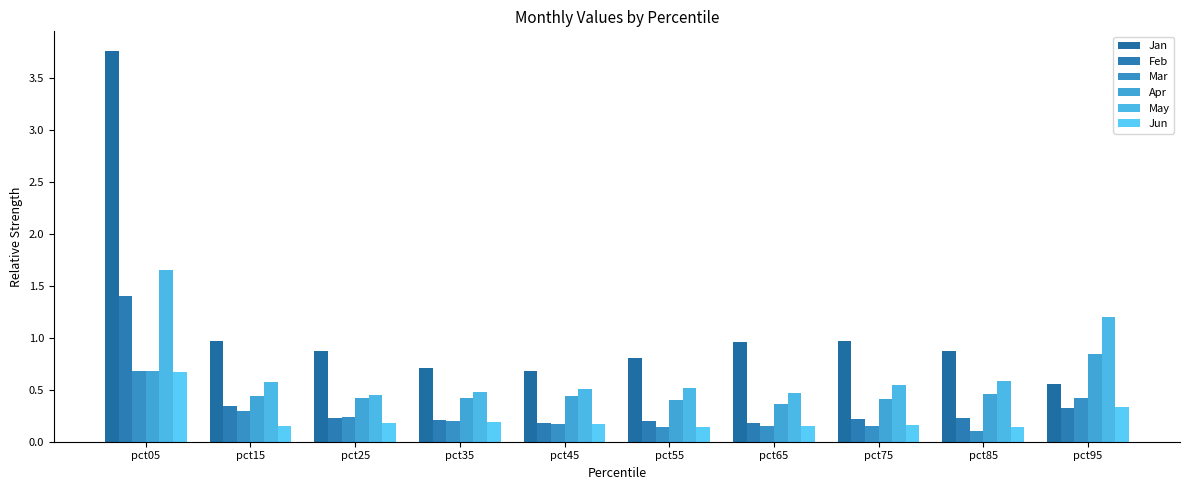

Reading right to left, list all the values displayed in this chart.

Jan: pct95=0.6	pct85=0.9	pct75=1.0	pct65=1.0	pct55=0.8	pct45=0.7	pct35=0.7	pct25=0.9	pct15=1.0	pct05=3.8
Feb: pct95=0.3	pct85=0.2	pct75=0.2	pct65=0.2	pct55=0.2	pct45=0.2	pct35=0.2	pct25=0.2	pct15=0.3	pct05=1.4
Mar: pct95=0.4	pct85=0.1	pct75=0.1	pct65=0.2	pct55=0.1	pct45=0.2	pct35=0.2	pct25=0.2	pct15=0.3	pct05=0.7
Apr: pct95=0.8	pct85=0.5	pct75=0.4	pct65=0.4	pct55=0.4	pct45=0.4	pct35=0.4	pct25=0.4	pct15=0.4	pct05=0.7
May: pct95=1.2	pct85=0.6	pct75=0.5	pct65=0.5	pct55=0.5	pct45=0.5	pct35=0.5	pct25=0.5	pct15=0.6	pct05=1.6
Jun: pct95=0.3	pct85=0.1	pct75=0.2	pct65=0.1	pct55=0.1	pct45=0.2	pct35=0.2	pct25=0.2	pct15=0.2	pct05=0.7